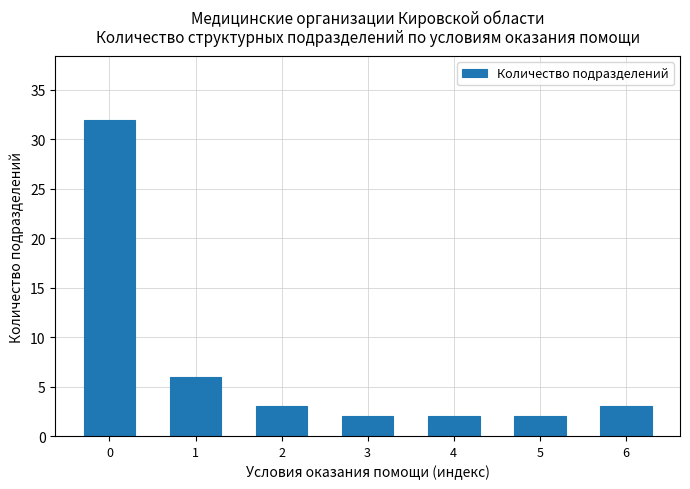

Does the chart contain stacked bars?

No